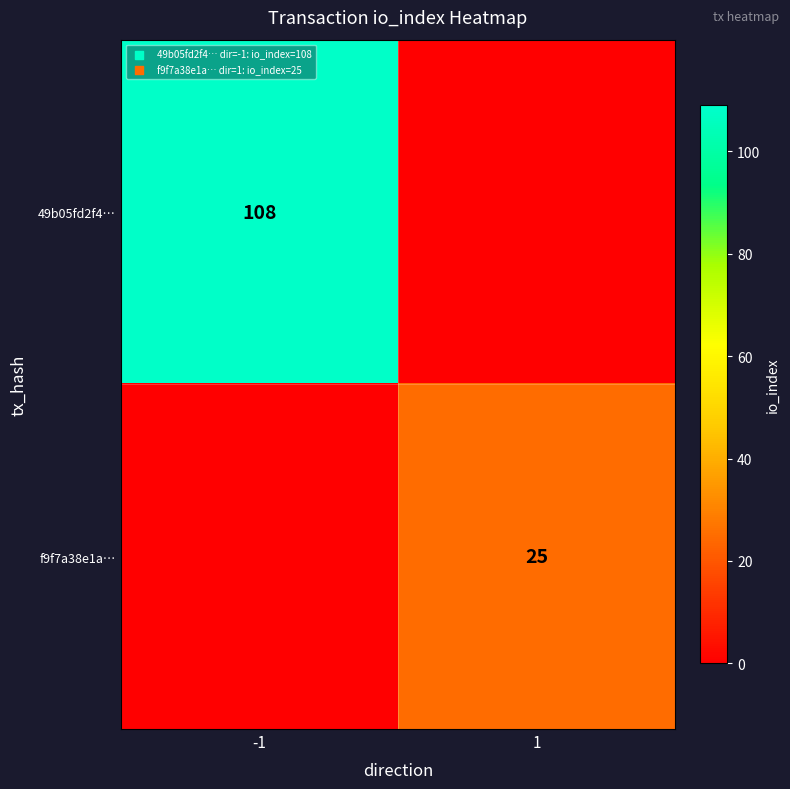

Between -1 and 1, which is larger?

-1